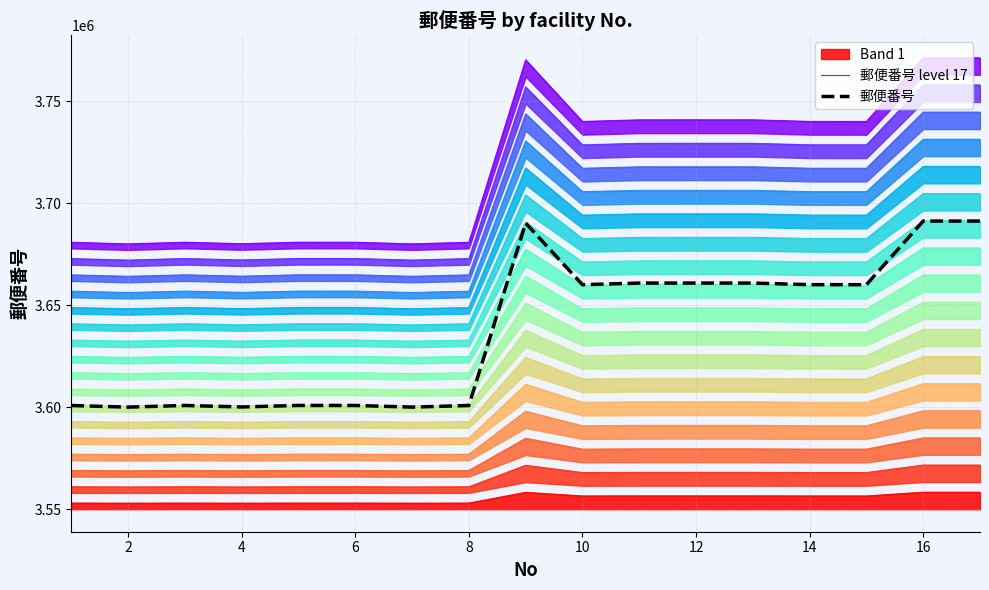

The value of Band 1 at 10 is 3556494.9. True or false?

True